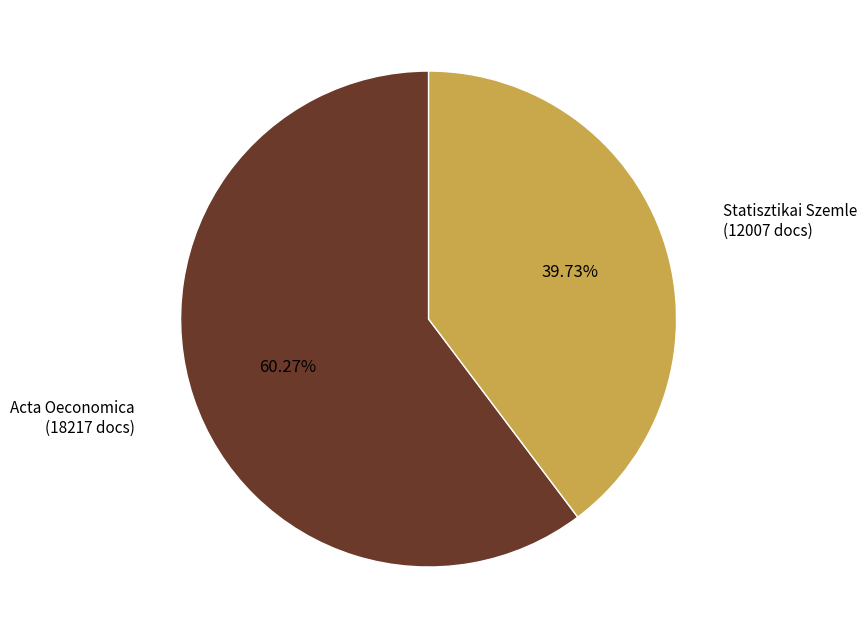

Is there any slice that represents more than half of the pie?

Yes